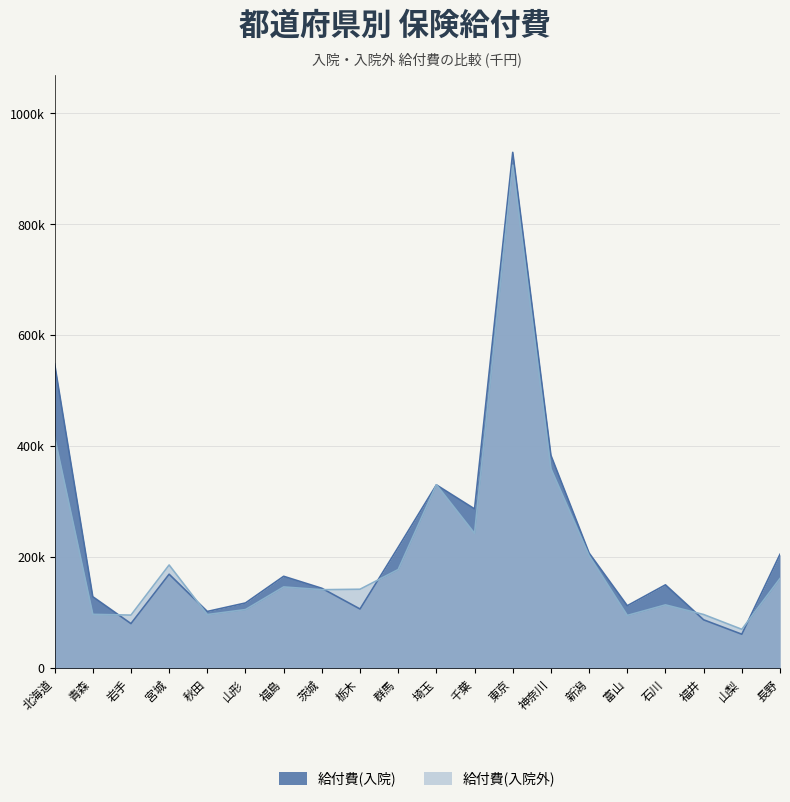

Which series has the largest total across all categories?

給付費(入院)